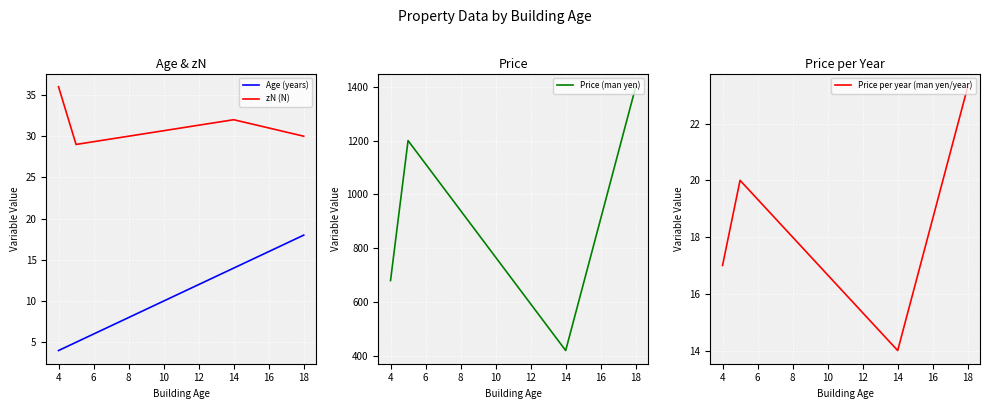

What is the greatest value displayed?

1400.0